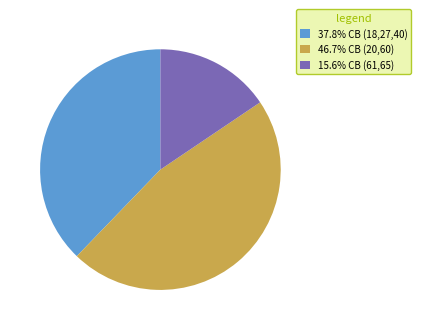

Is the sum of 37.8% СВ (18,27,40) and 15.6% СВ (61,65) greater than half?

Yes